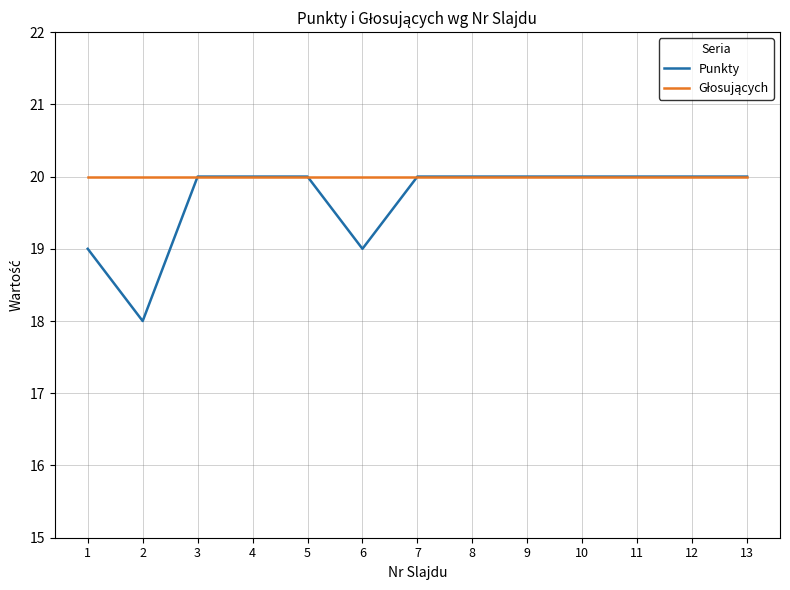

Which series has the widest spread of values?

Punkty